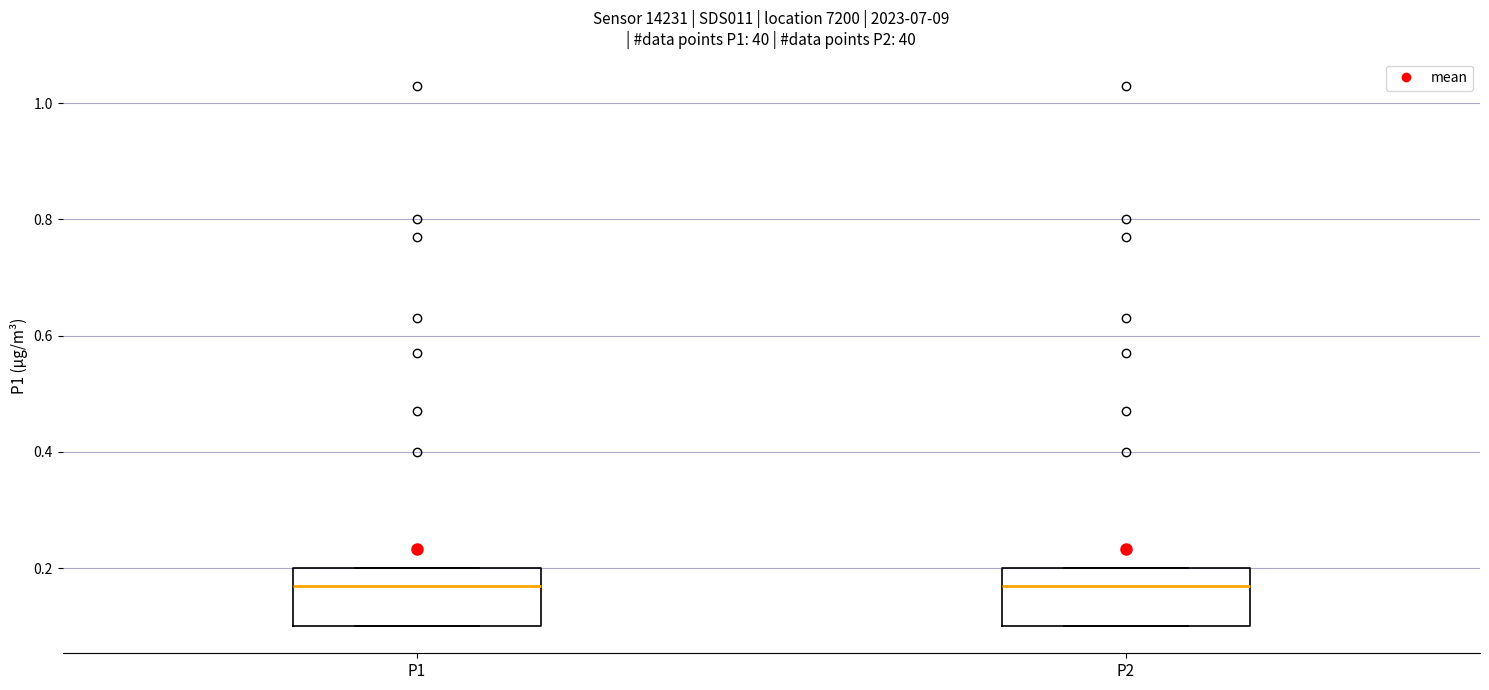

Where is the lower edge of the box for P1 on the y-axis? The values are not printed on the chart, so give them approximately, as read against the axis.

0.10